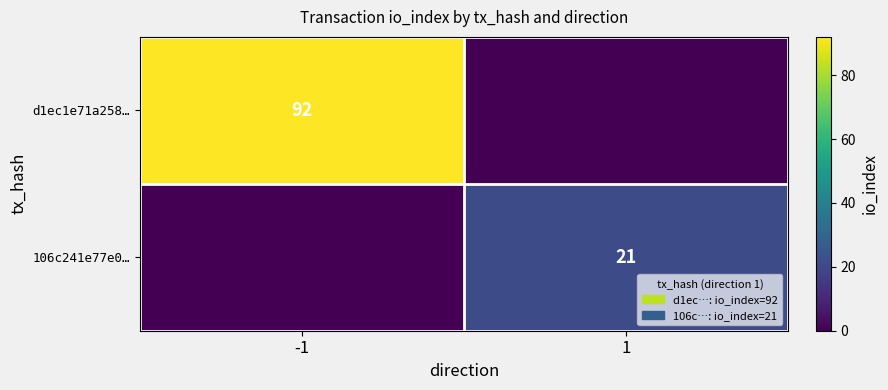

True or false: d1ec1e71a258… has a value of 92 at -1.

True